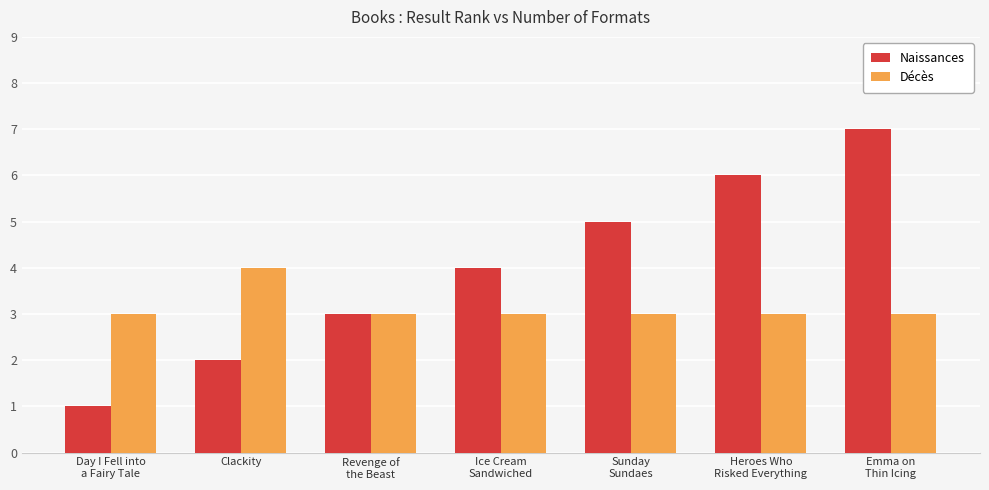

How many groups of bars are there?

7